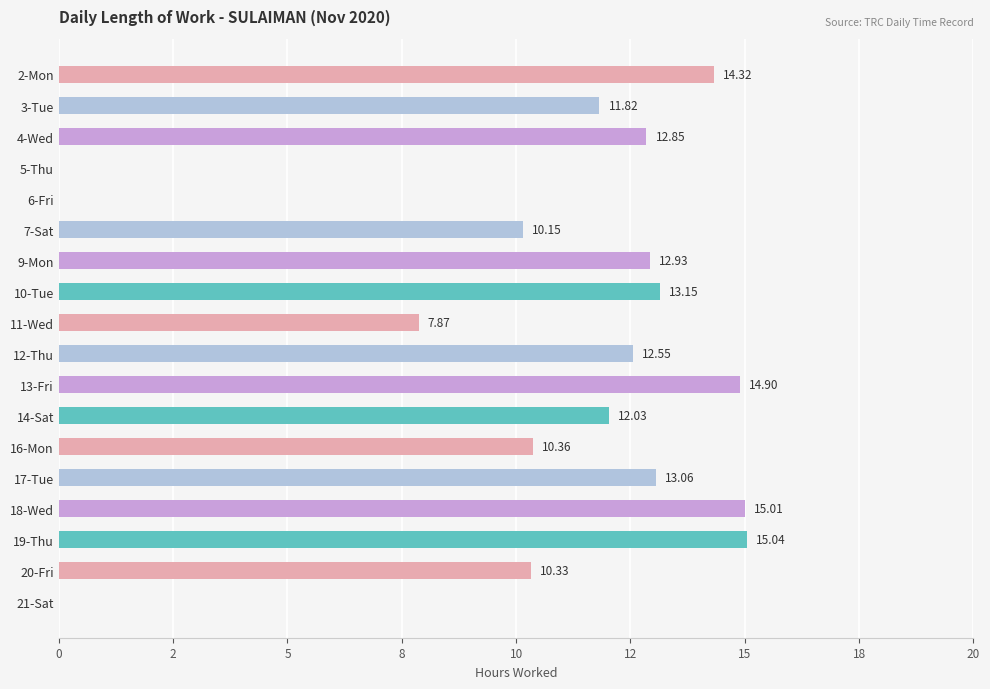

Are the bars horizontal?

Yes